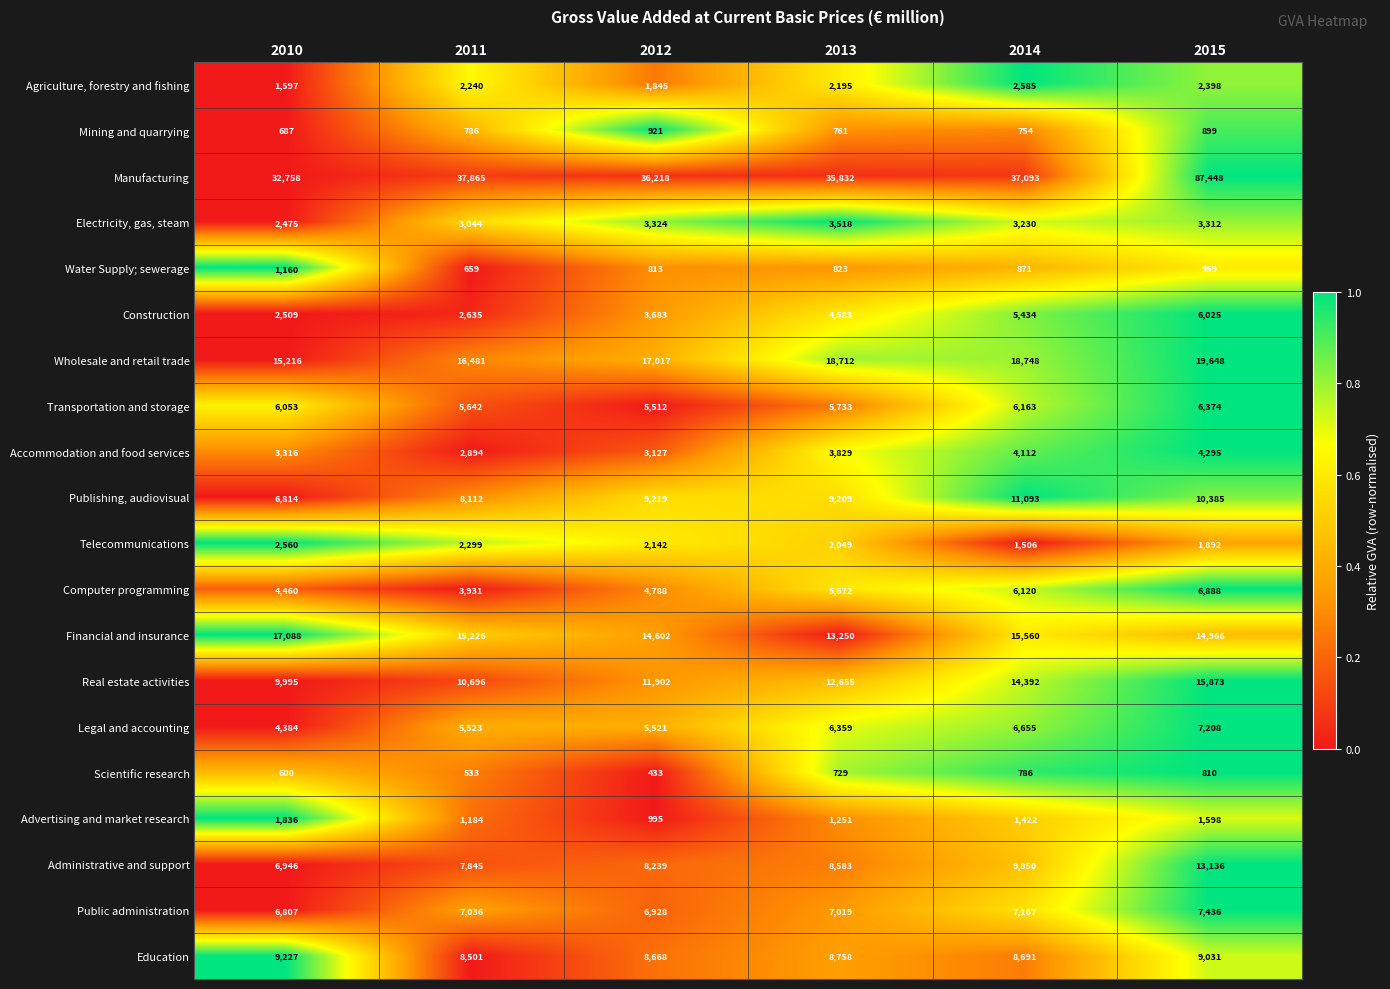

What is the spread (max minus min) of values at 2015?

86638